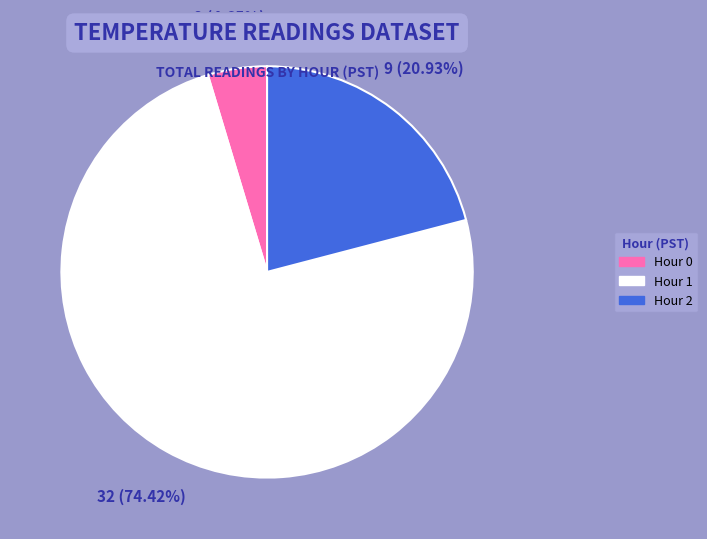

Does any single category account for the majority?

Yes